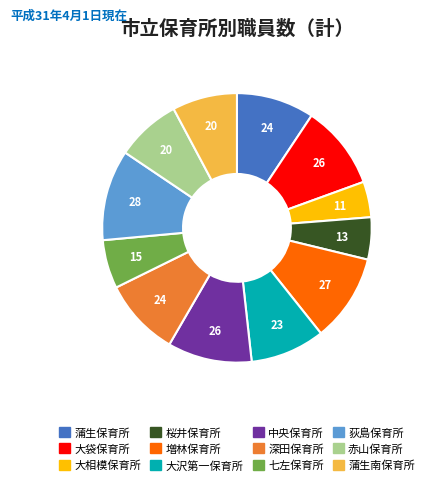

What is the smallest slice in the pie chart?

大相模保育所